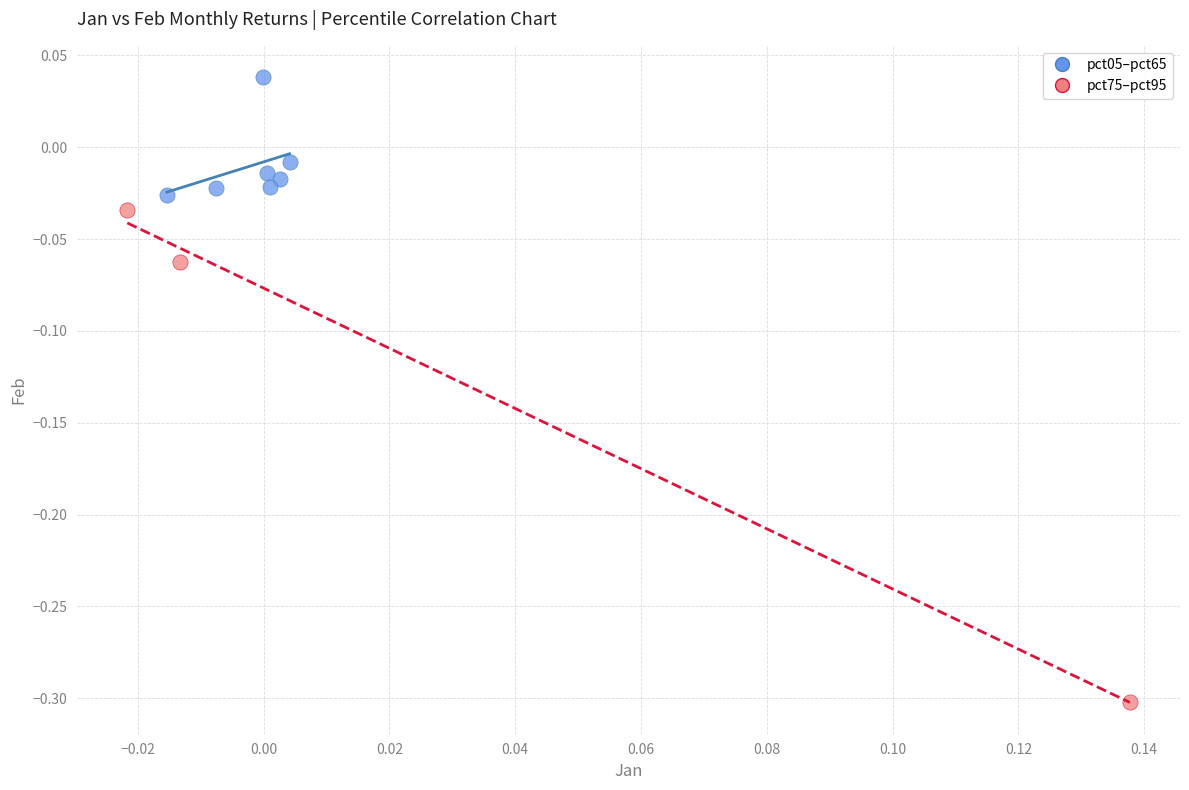

Which series reaches the maximum Y coordinate?

pct05–pct65